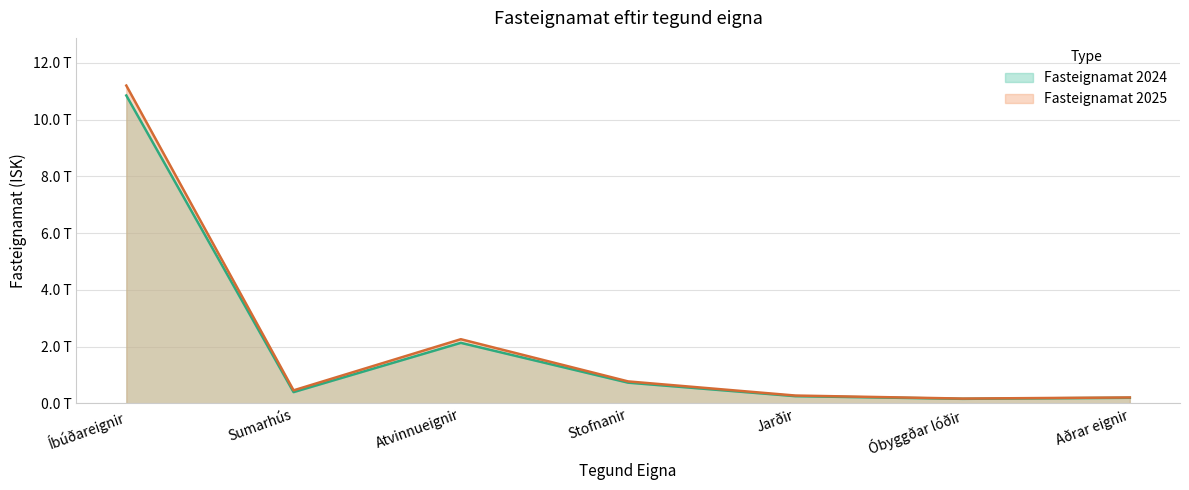

True or false: Fasteignamat 2025 and Fasteignamat 2024 intersect in this chart.

False